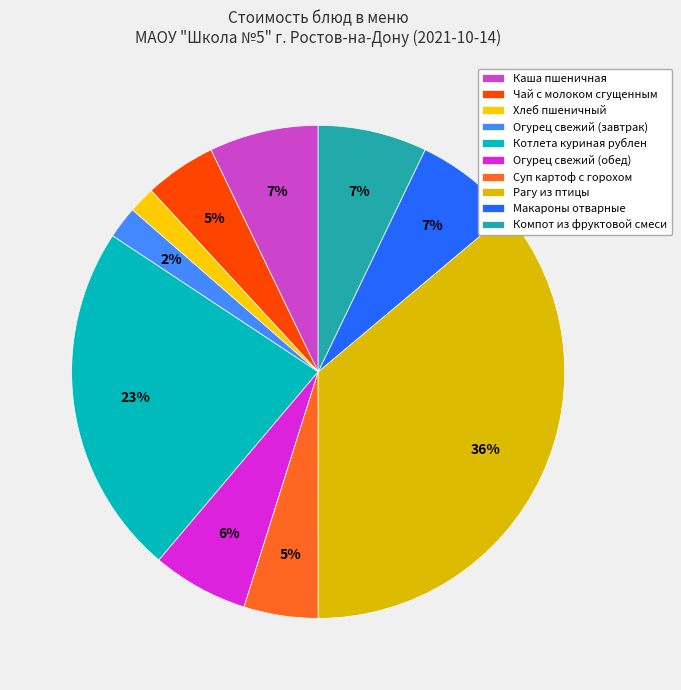

Is it true that Макароны отварные is 1% of the pie?

False